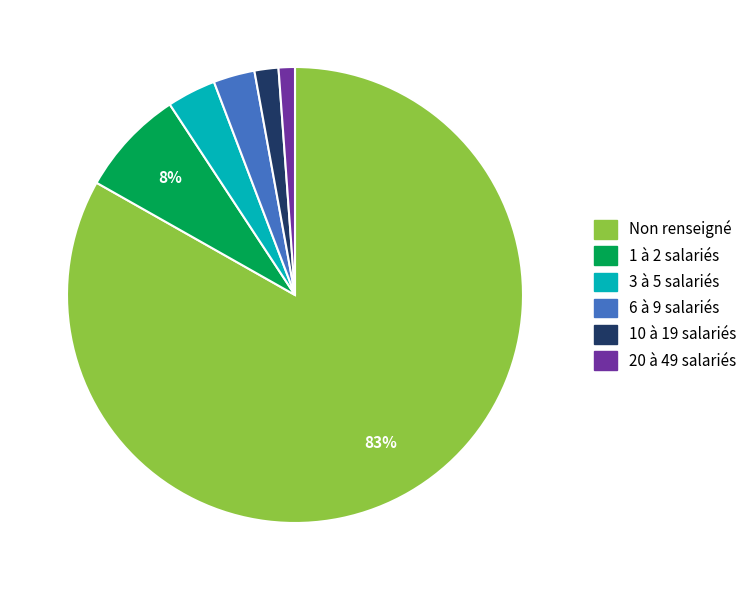

Is there a majority slice in this chart?

Yes